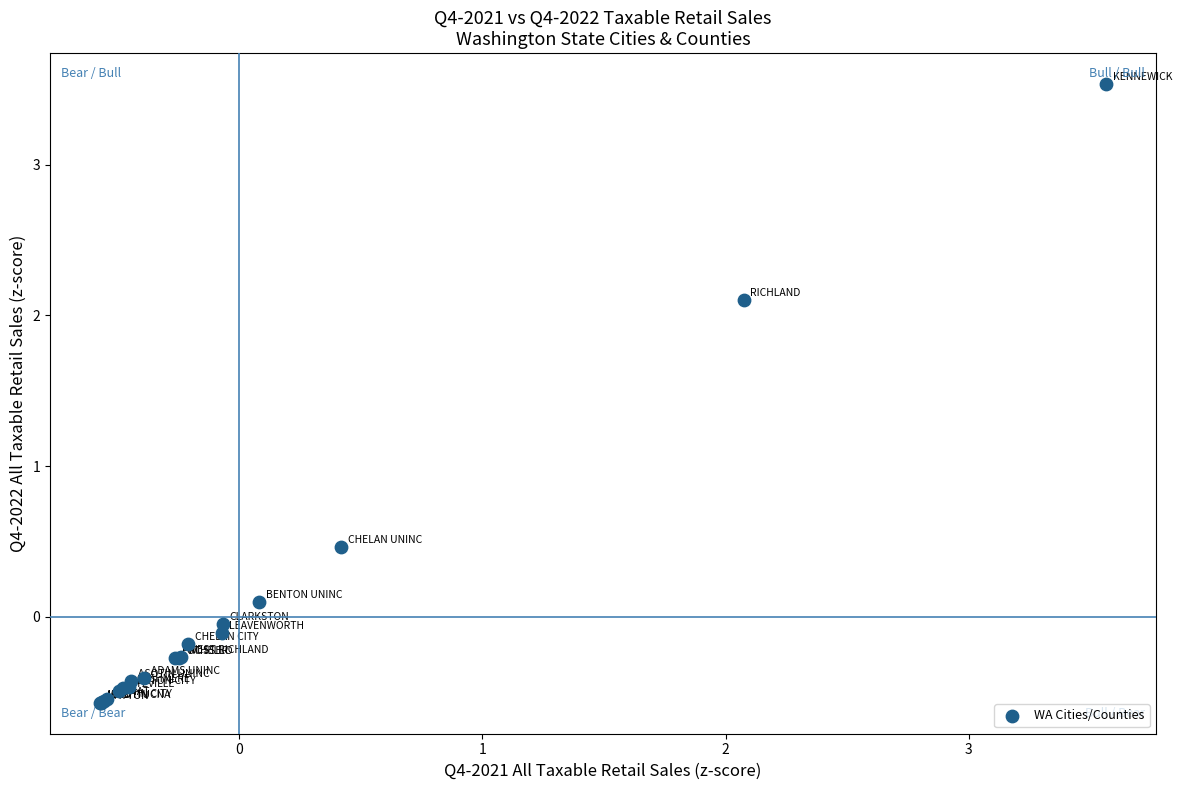

What Y value in the scatter plot is closest to 1?

0.5